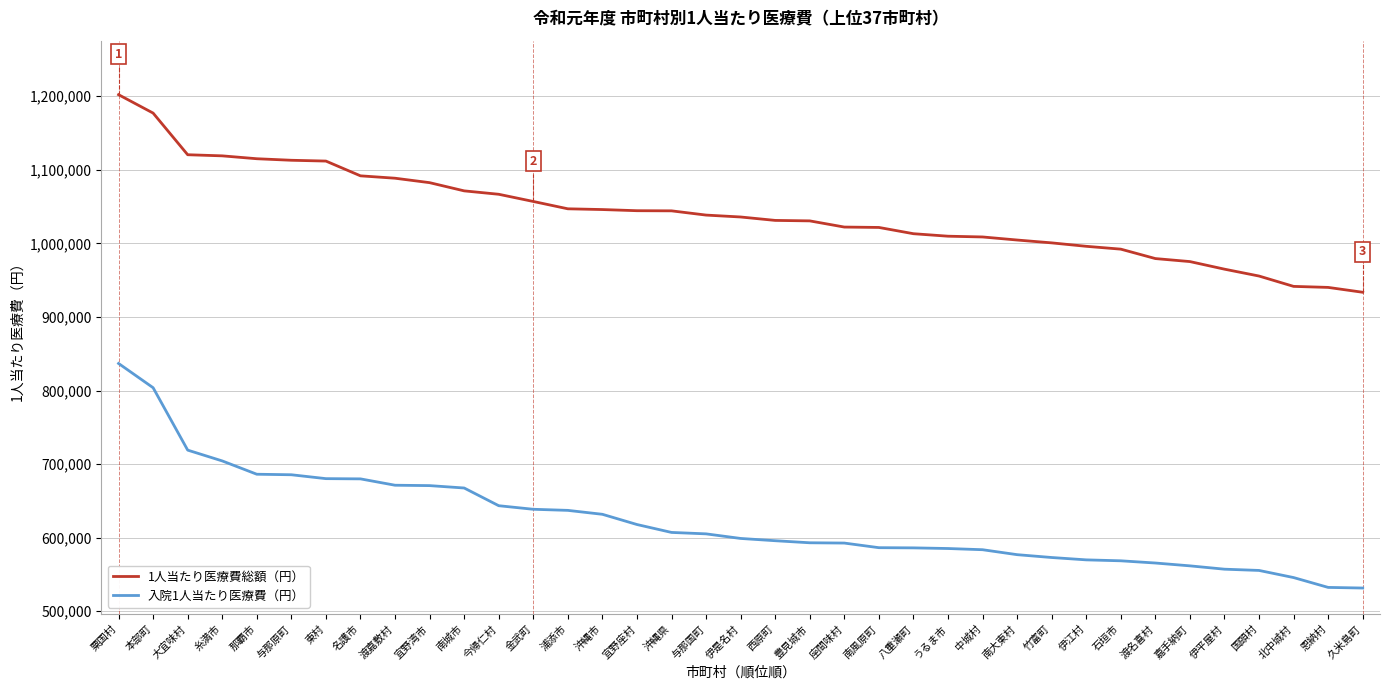

What is the difference between the 入院1人当たり医療費（円） values at 南風原町 and 与那国町?

18793